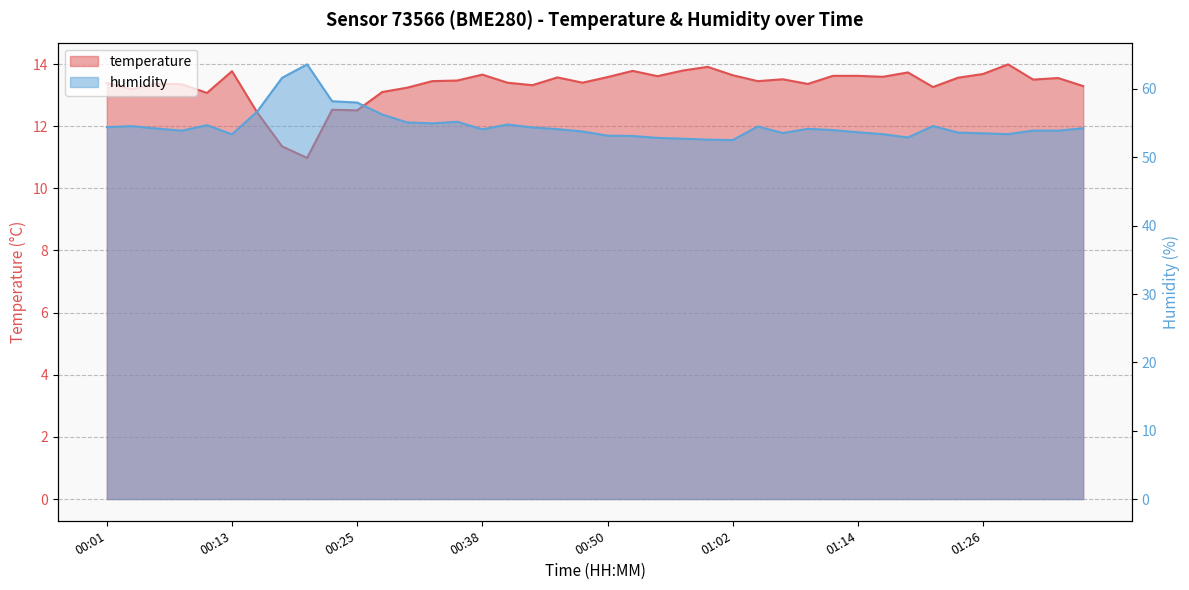

What is the sum of all humidity values?

2186.2